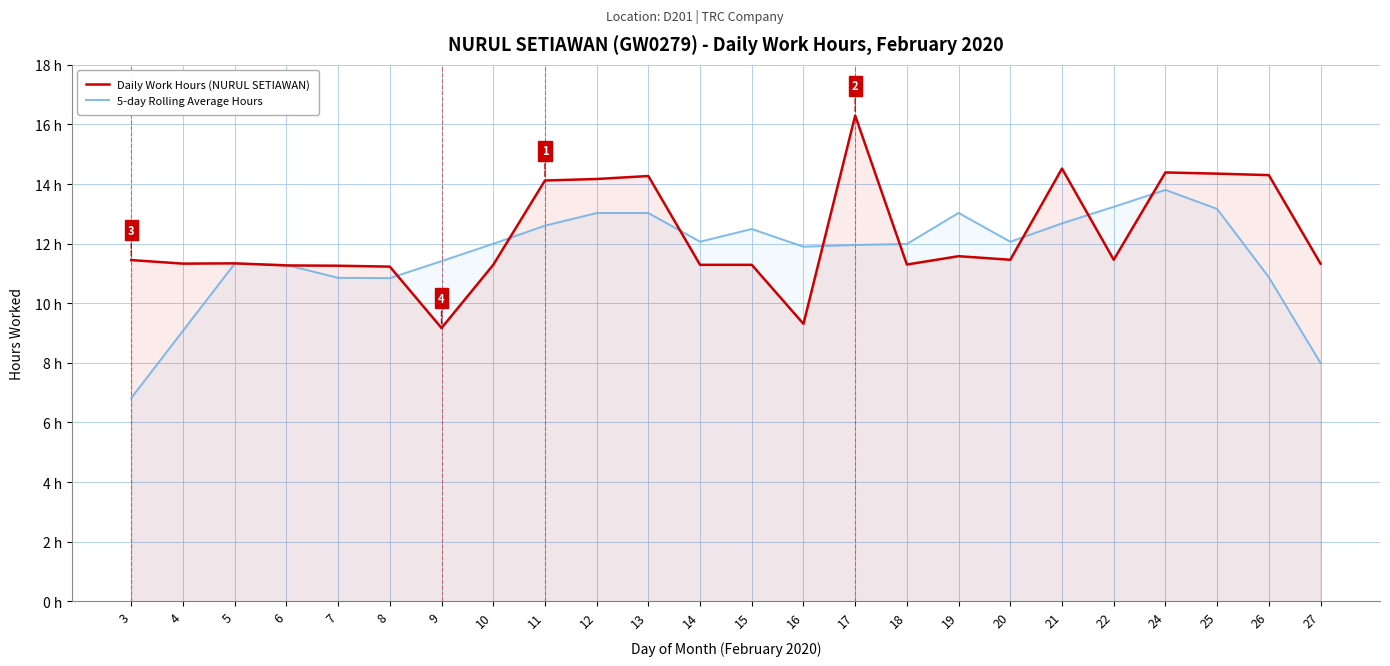

Reading right to left, transcribe all the data shown in this chart.

Daily Work Hours (NURUL SETIAWAN): 27=11.3	26=14.3	25=14.3	24=14.4	22=11.5	21=14.5	20=11.5	19=11.6	18=11.3	17=16.3	16=9.3	15=11.3	14=11.3	13=14.3	12=14.2	11=14.1	10=11.3	9=9.2	8=11.2	7=11.3	6=11.3	5=11.3	4=11.3	3=11.4
5-day Rolling Average Hours: 27=8.0	26=10.9	25=13.2	24=13.8	22=13.2	21=12.7	20=12.1	19=13.0	18=12.0	17=12.0	16=11.9	15=12.5	14=12.1	13=13.0	12=13.0	11=12.6	10=12.0	9=11.4	8=10.8	7=10.9	6=11.3	5=11.3	4=9.1	3=6.8